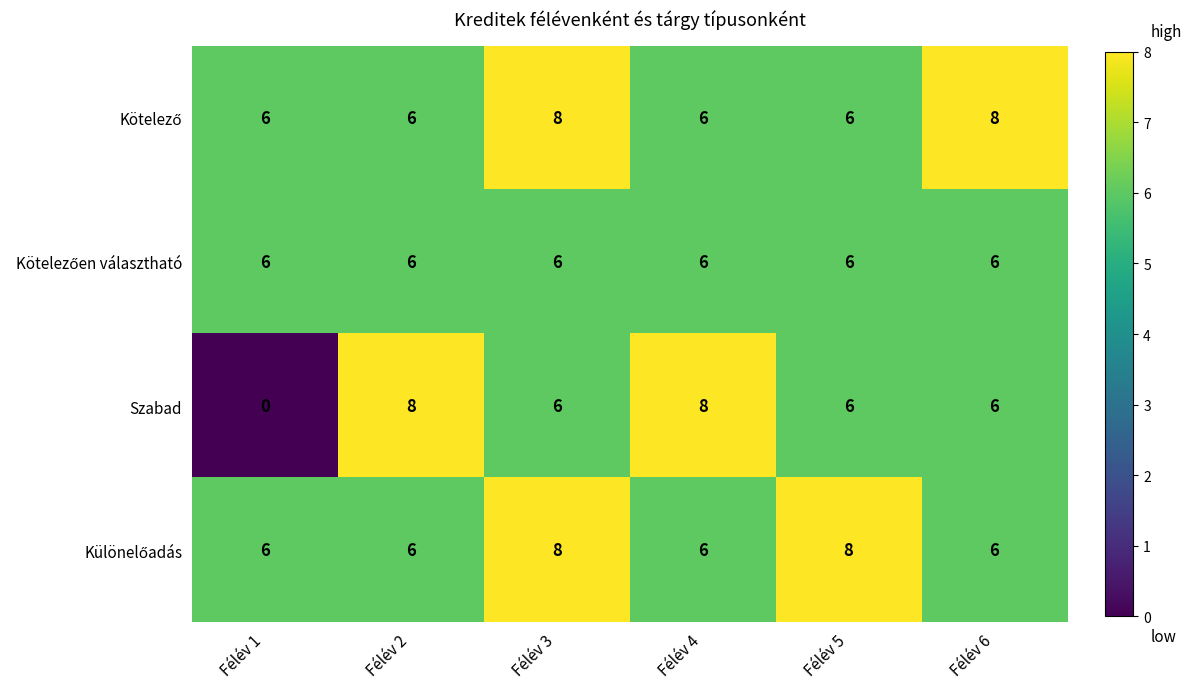

What is the greatest value displayed?

8